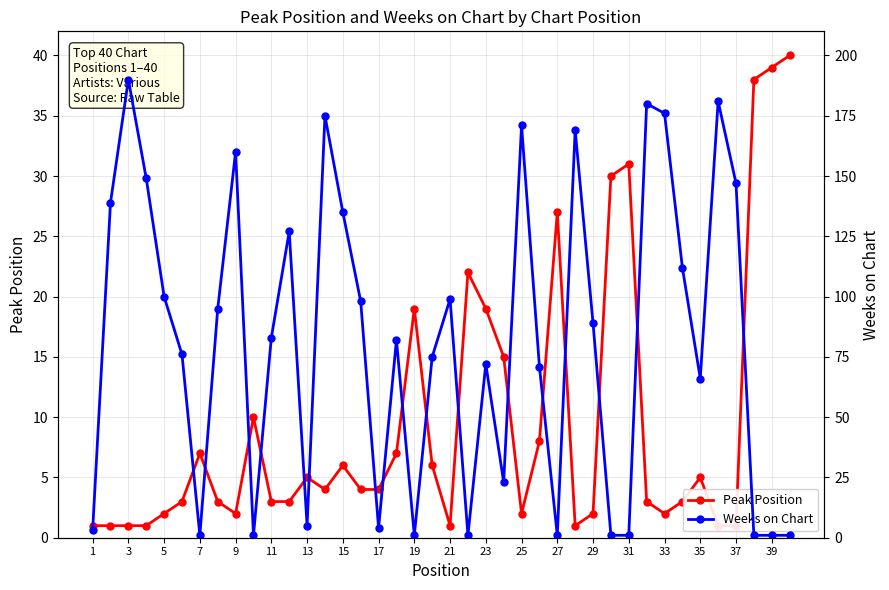

What are all the series names shown in the legend?

Peak Position, Weeks on Chart